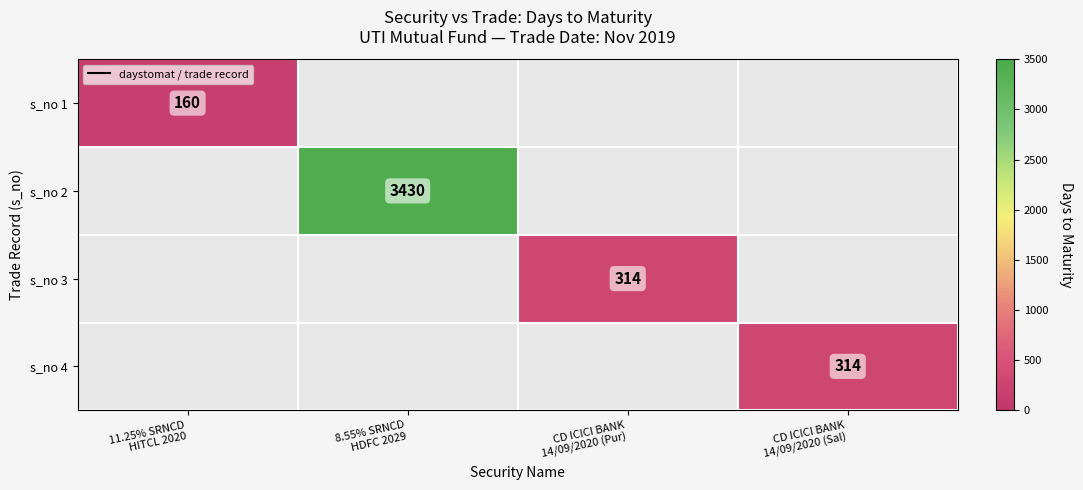

At how many categories does at least one series exceed 1819?

1